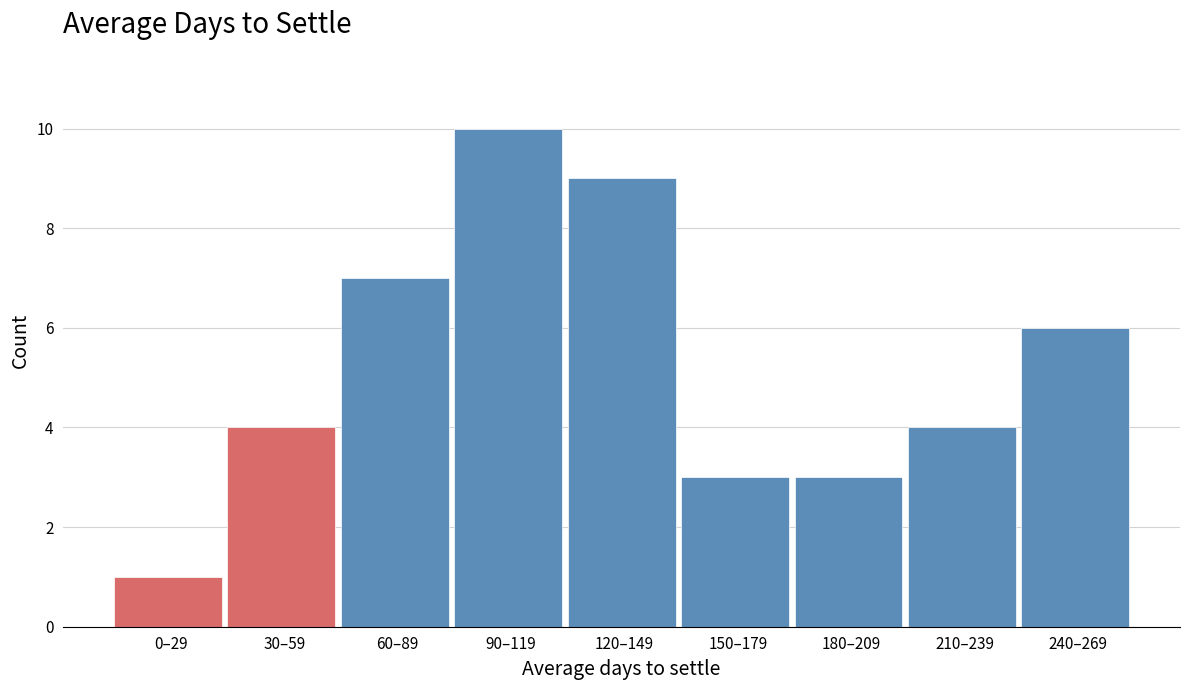

Reading left to right, list all the values displayed in this chart.

1	4	7	10	9	3	3	4	6